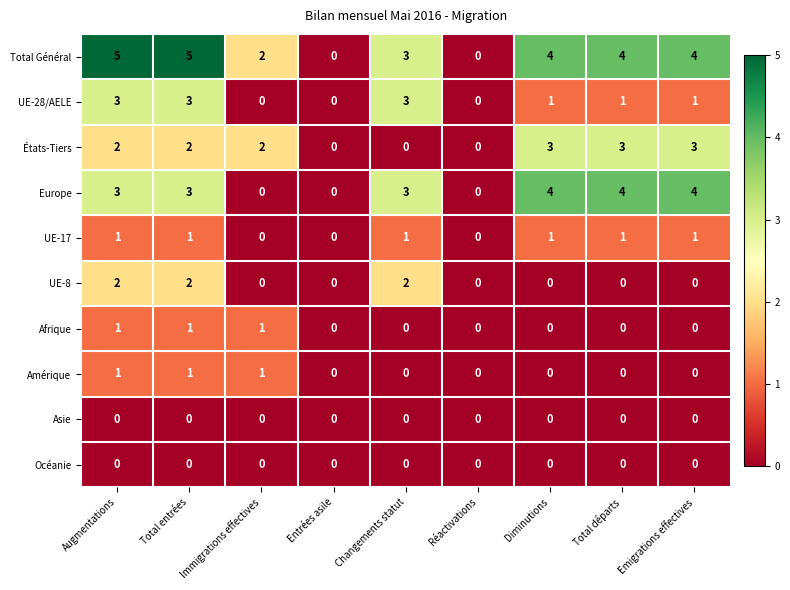

What is the maximum value shown in the chart?

5